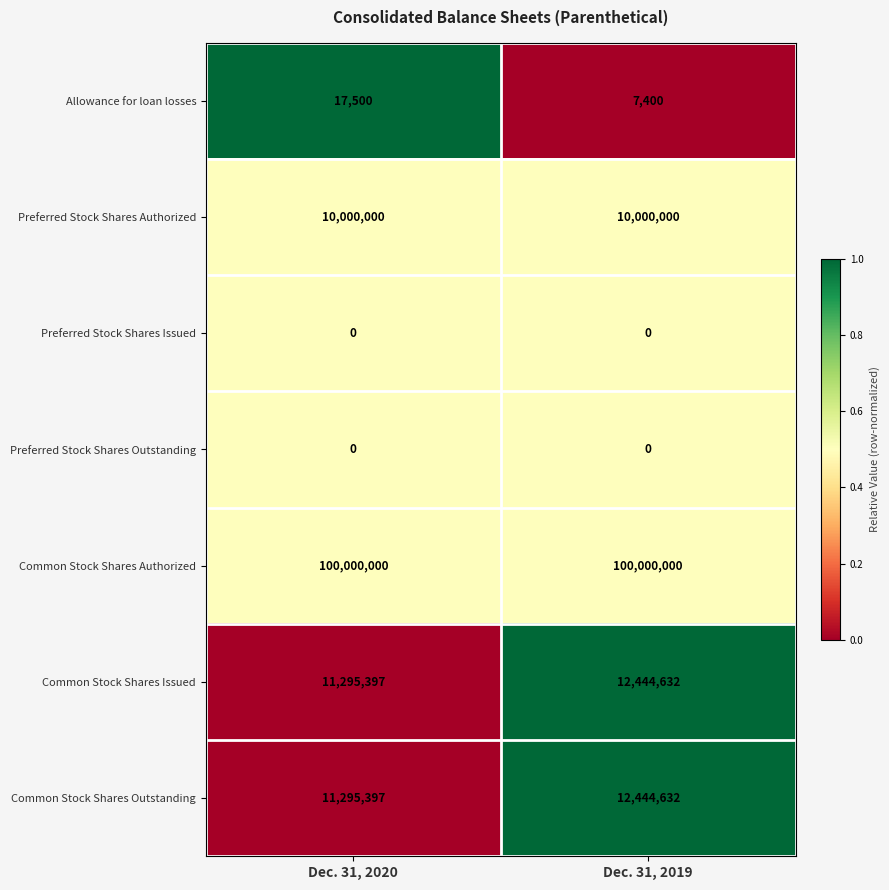

What is the approximate value of Common Stock Shares Outstanding at Dec. 31, 2020, to the nearest 10?

11295400